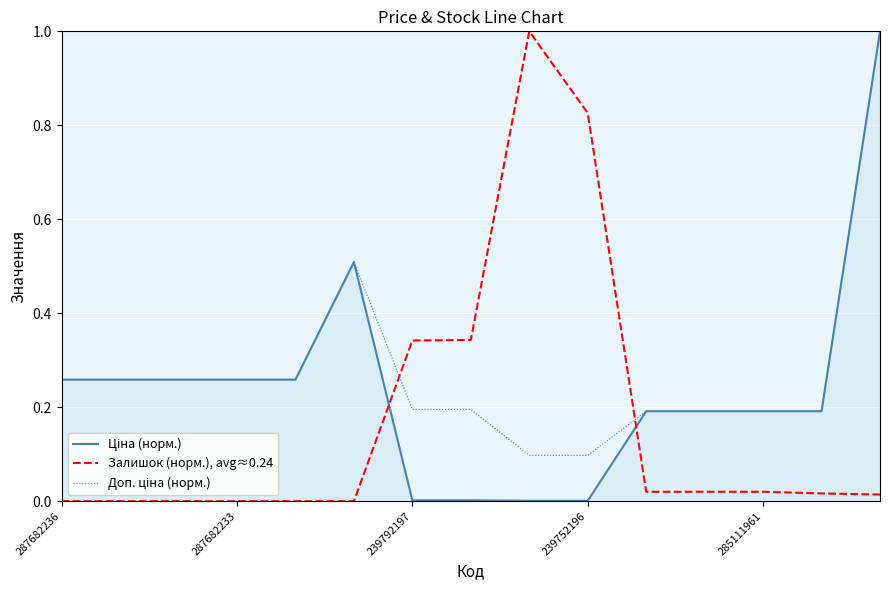

What is the maximum value shown in the chart?

1.0